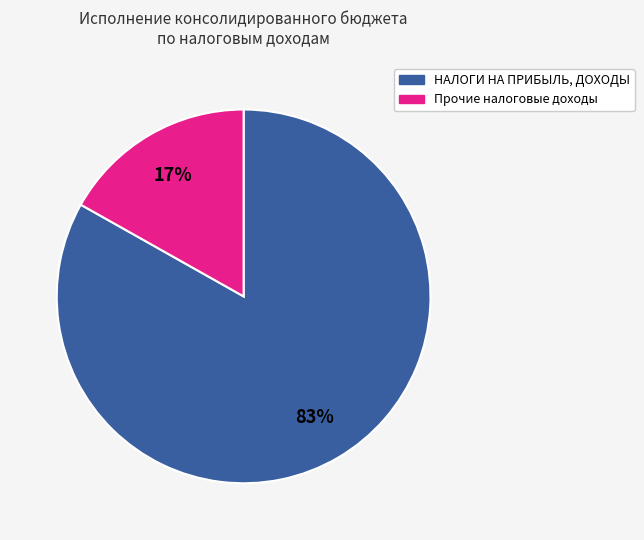

To the nearest percent, what is the difference between the largest and smallest slice percentages?

66%